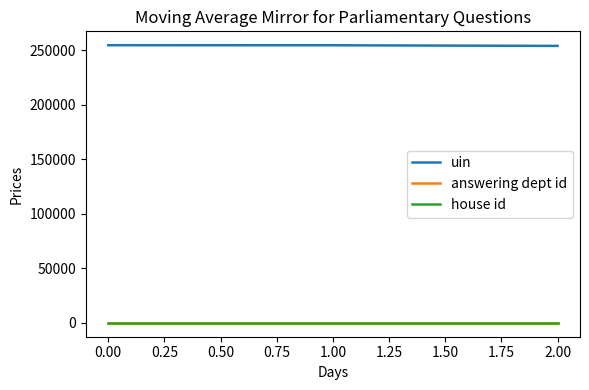

Is it true that uin equals 72283 at 0.00?

False